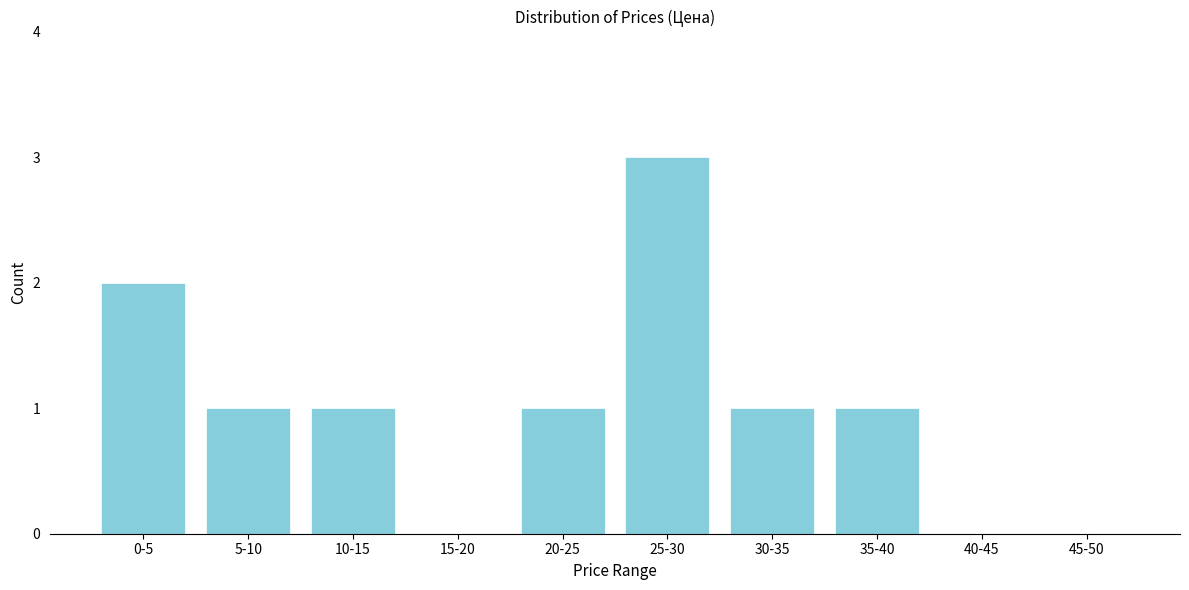

Reading right to left, transcribe all the data shown in this chart.

45-50=0	40-45=0	35-40=1	30-35=1	25-30=3	20-25=1	15-20=0	10-15=1	5-10=1	0-5=2